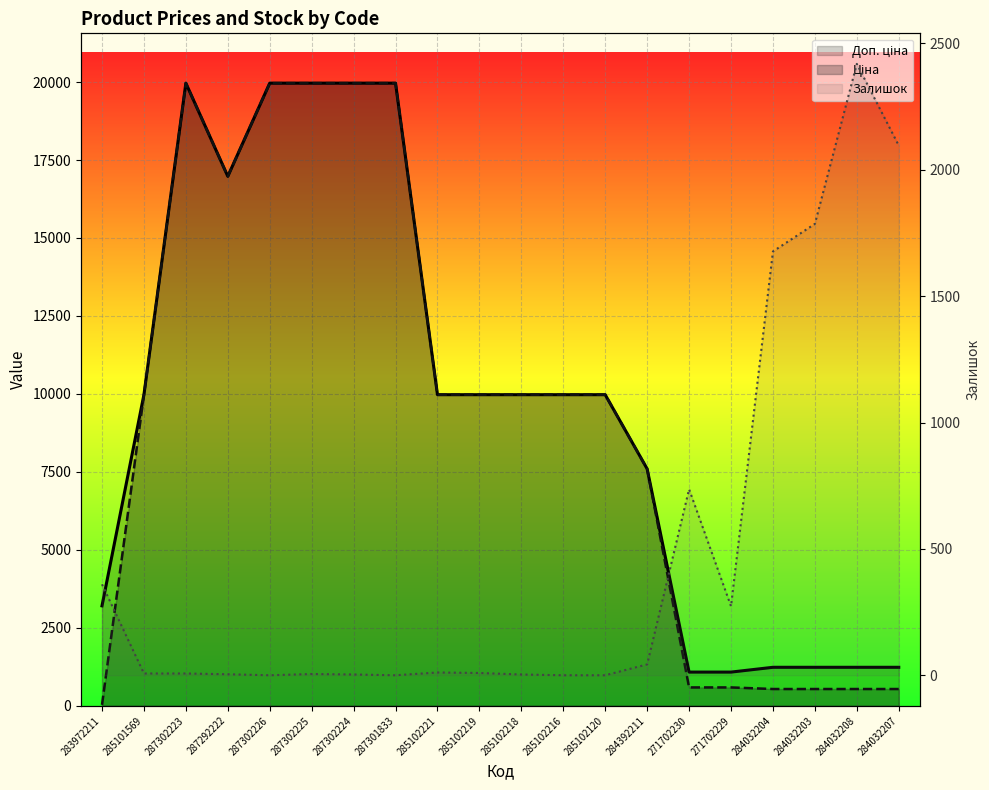

At which label does Доп. ціна reach its peak?

287302223